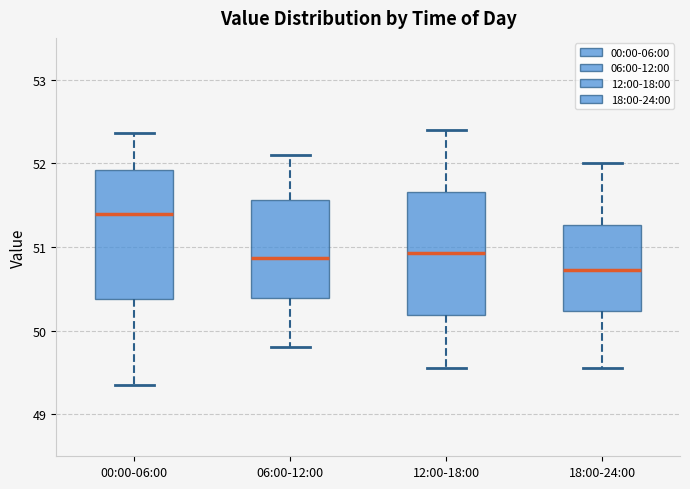

Which box has the highest median line?

00:00-06:00